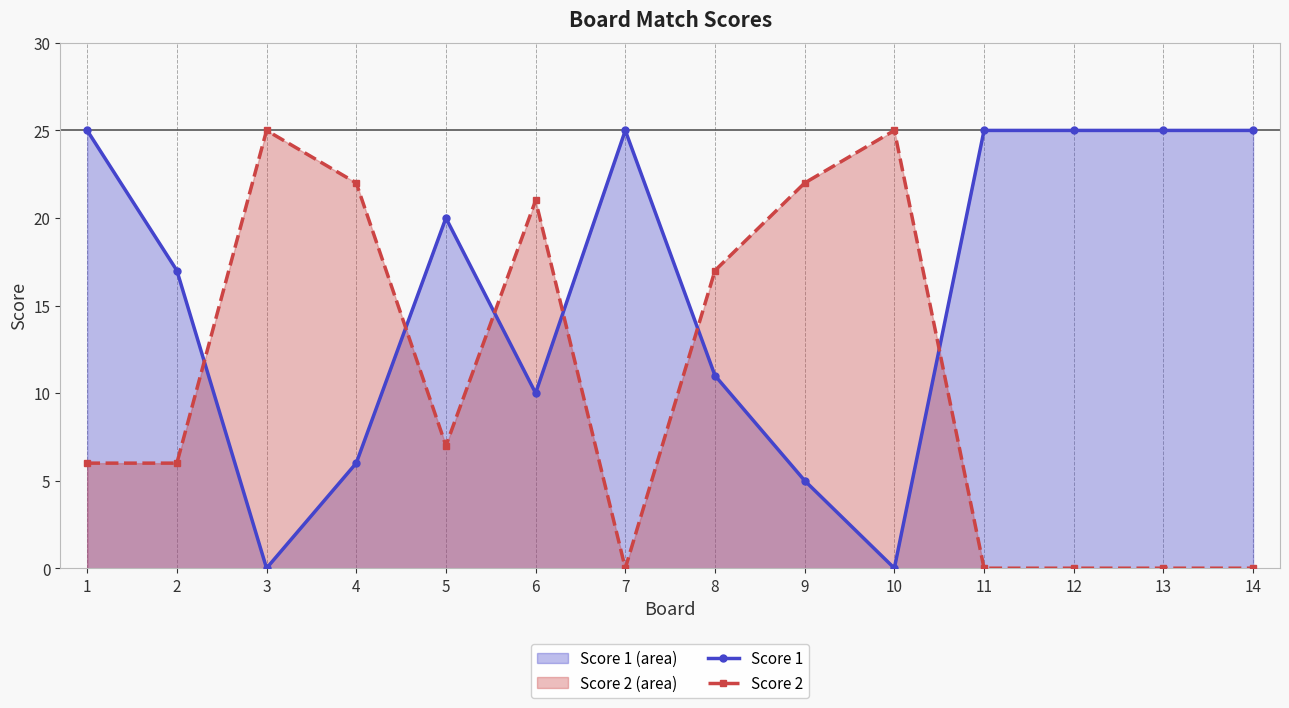

Reading left to right, transcribe all the data shown in this chart.

Score 1: 25	17	0	6	20	10	25	11	5	0	25	25	25	25
Score 2: 6	6	25	22	7	21	0	17	22	25	0	0	0	0